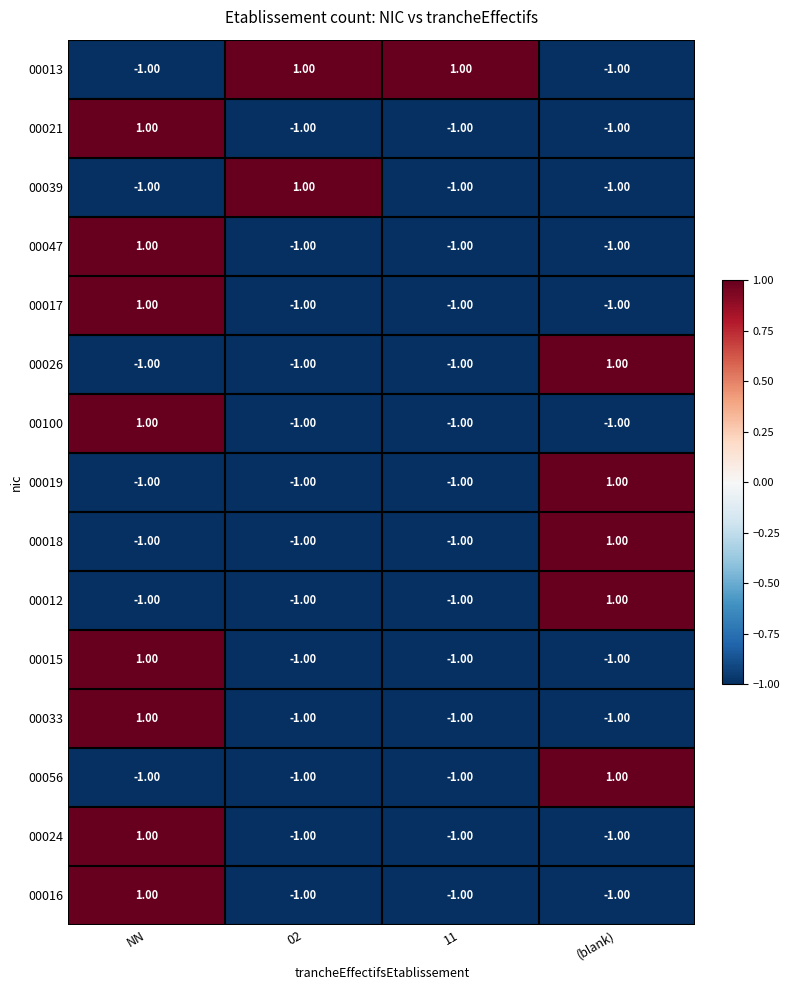

At which label does 00017 reach its peak?

NN